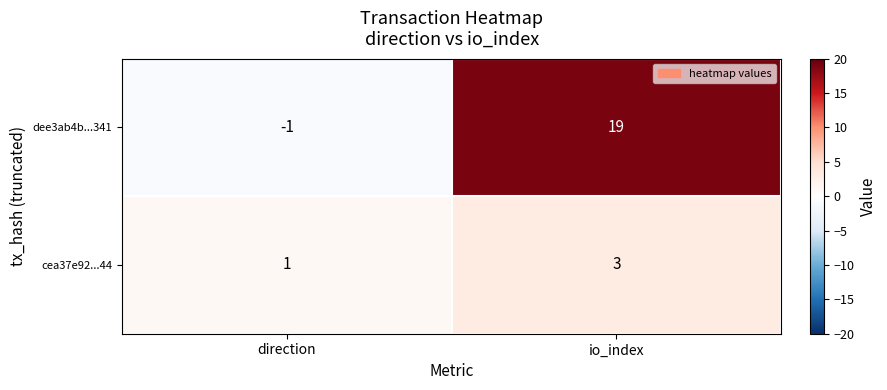

At direction, list the series in order from smallest to largest.

dee3ab4b...341, cea37e92...44